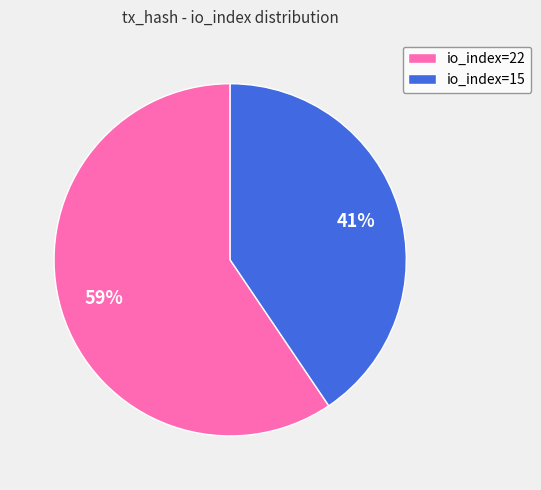

How many slices are in this pie chart?

2